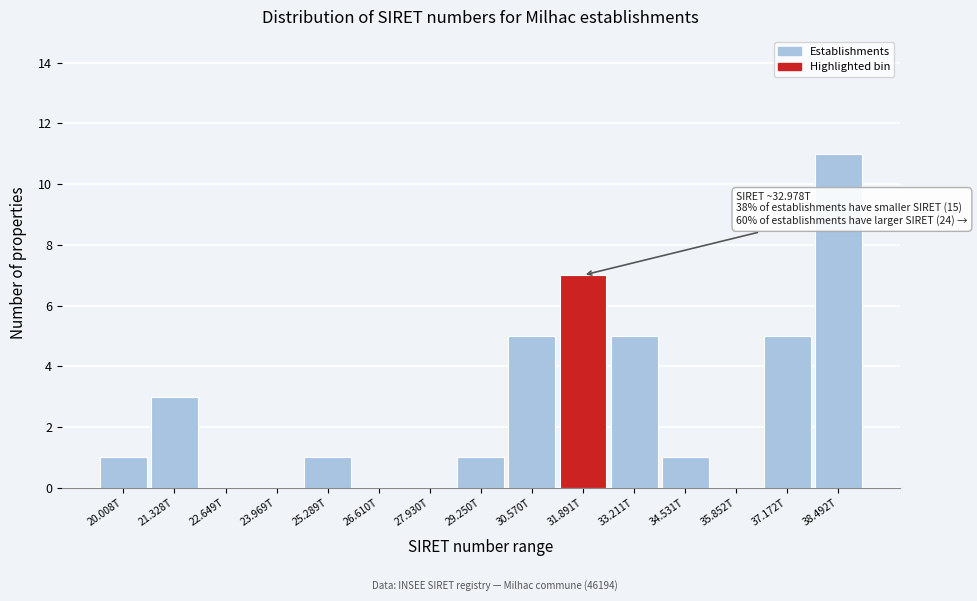

Reading right to left, extract all data points from this chart.

38.492T=11	37.172T=5	35.852T=0	34.531T=1	33.211T=5	31.891T=7	30.570T=5	29.250T=1	27.930T=0	26.610T=0	25.289T=1	23.969T=0	22.649T=0	21.328T=3	20.008T=1